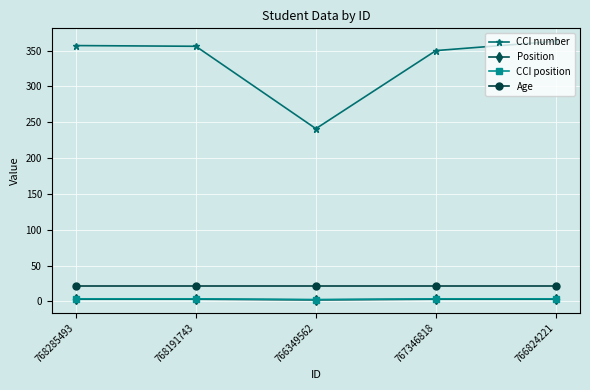

How many data points does each series have?

5